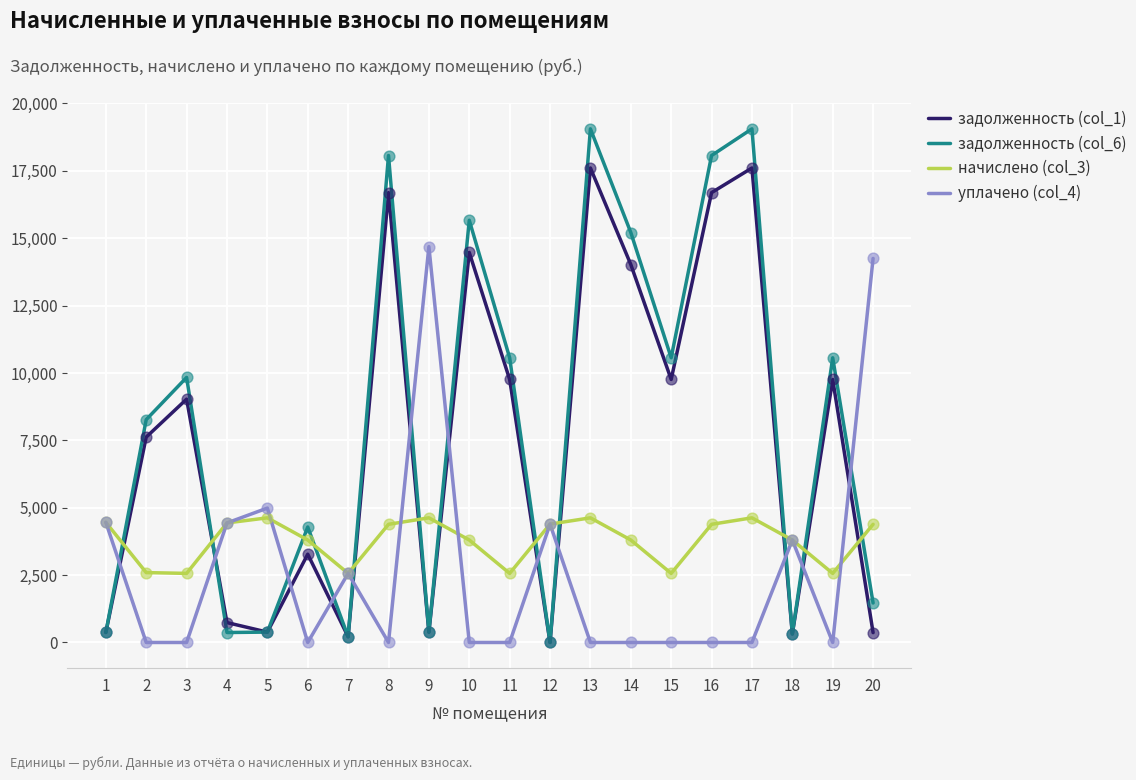

Which series has the largest total across all categories?

задолженность (col_6)